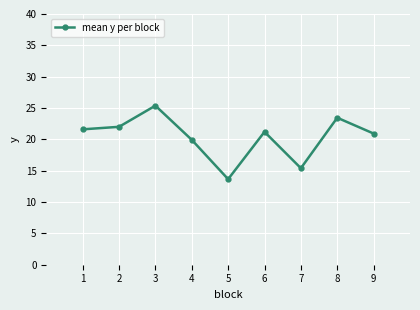

At which category does the chart reach its peak across all series?

3